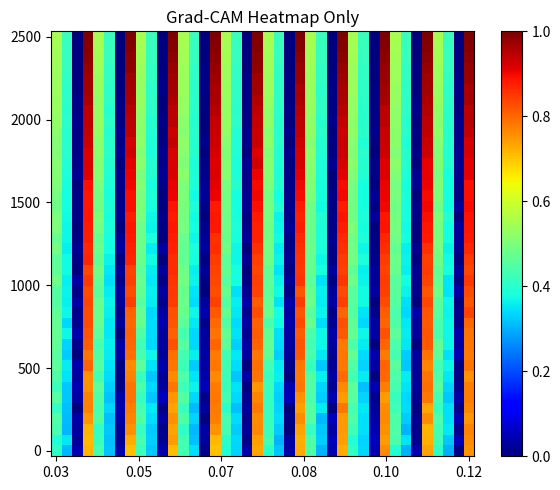

At which category is the sum across all series the highest?

31